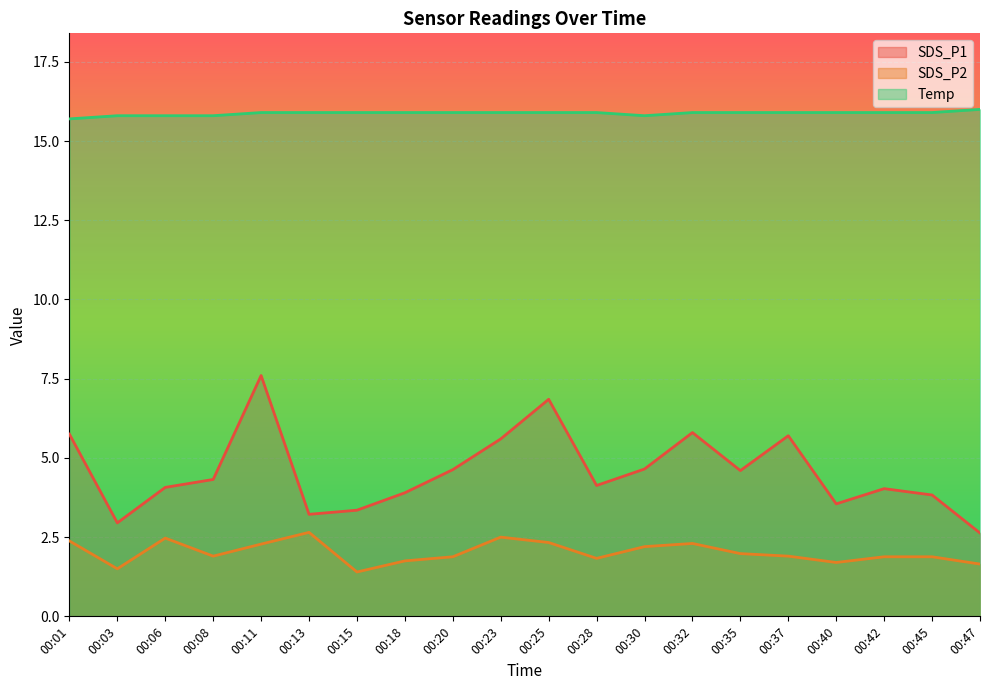

The value of SDS_P2 at 00:20 is 1.9. True or false?

True